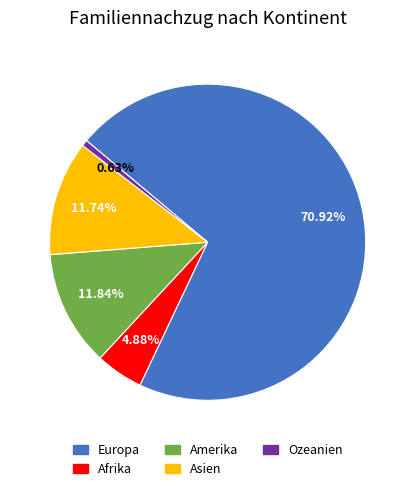

To the nearest percent, what is the combined percentage of Amerika and Europa?

83%